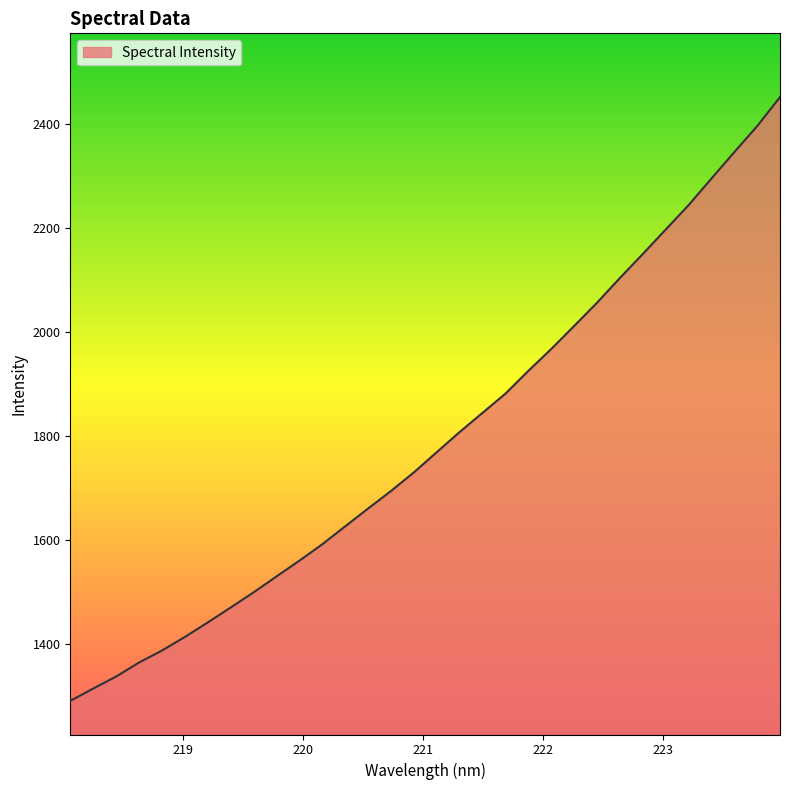

What is the minimum value shown in the chart?

1291.4